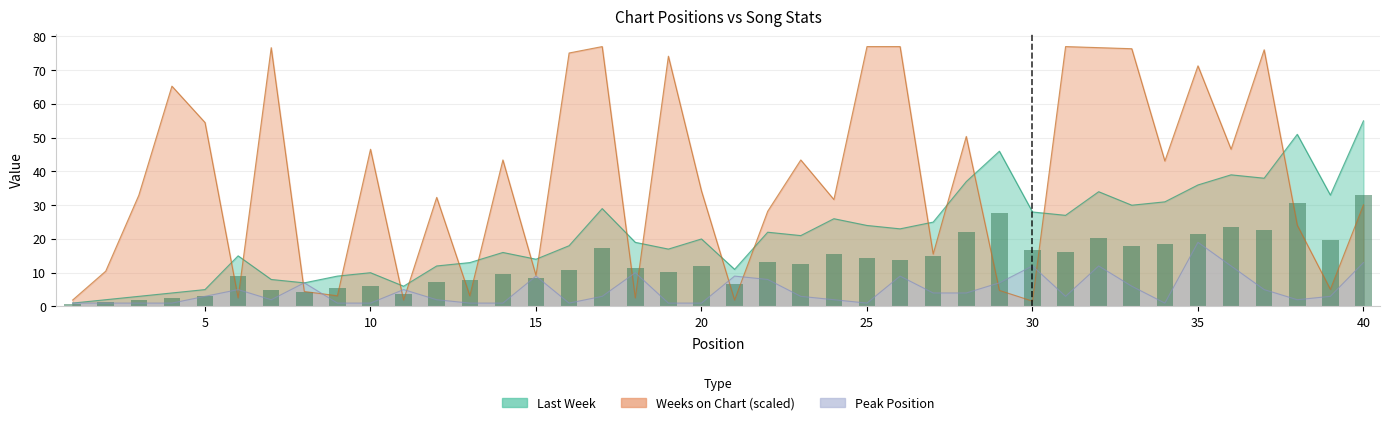

How many values in the Last Week series exceed 21?

19